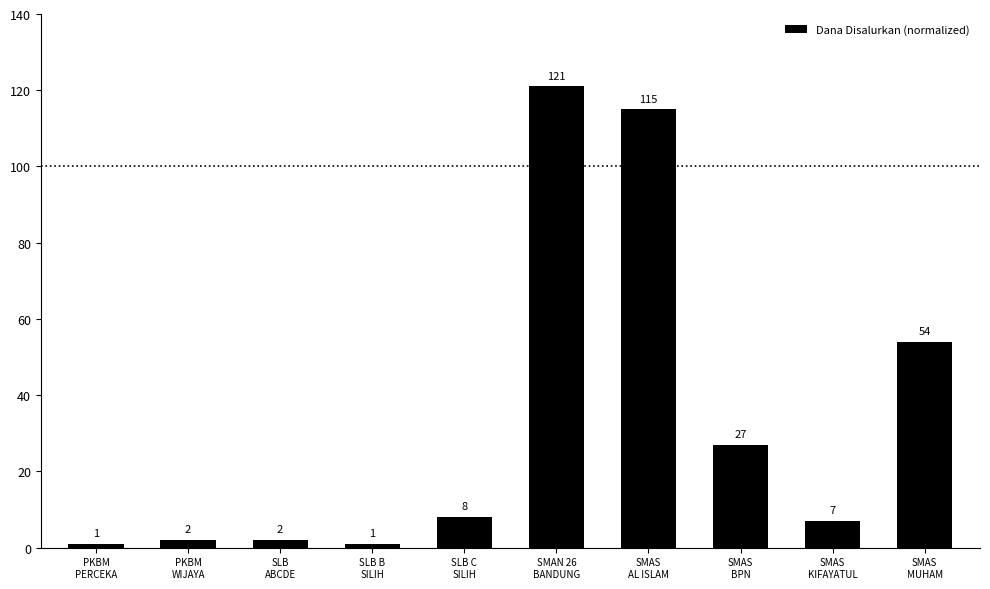

Does the chart contain any negative values?

No